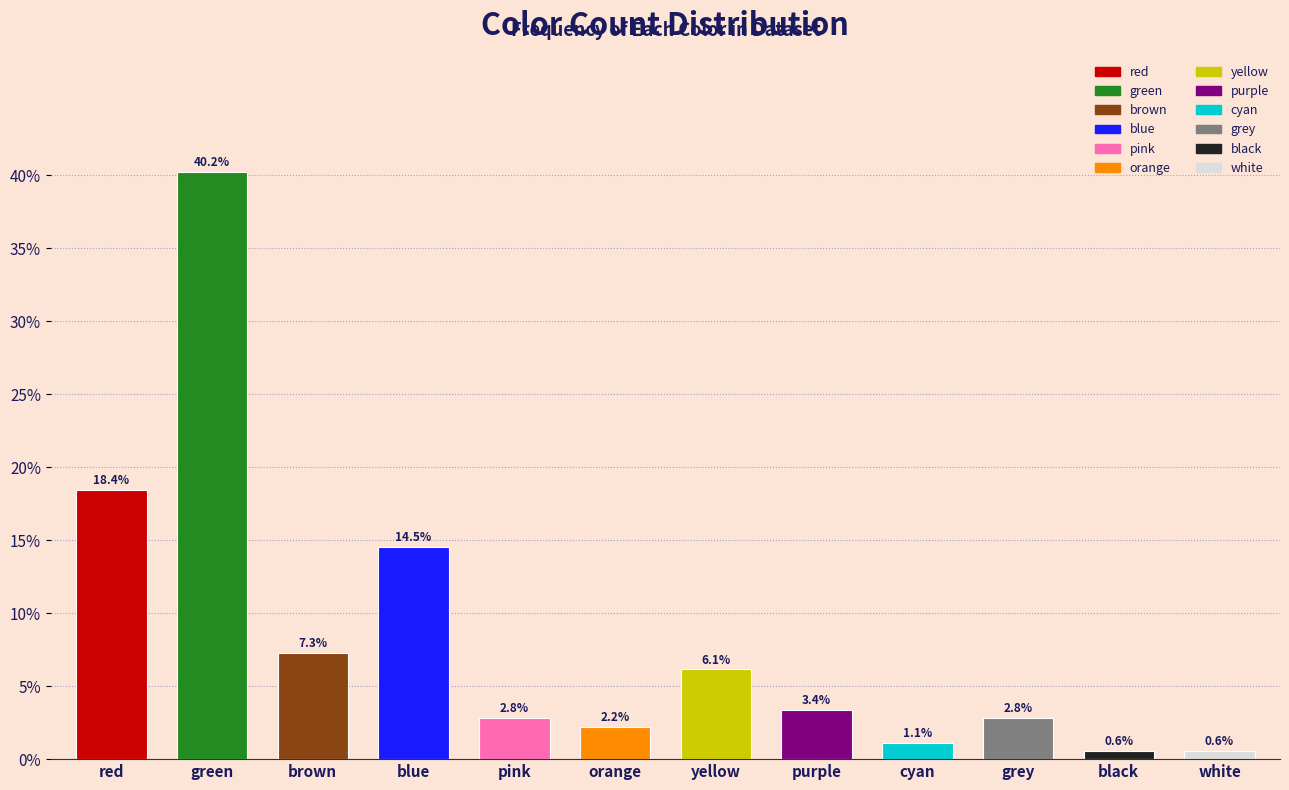

Reading right to left, extract all data points from this chart.

white=0.6	black=0.6	grey=2.8	cyan=1.1	purple=3.4	yellow=6.1	orange=2.2	pink=2.8	blue=14.5	brown=7.3	green=40.2	red=18.4